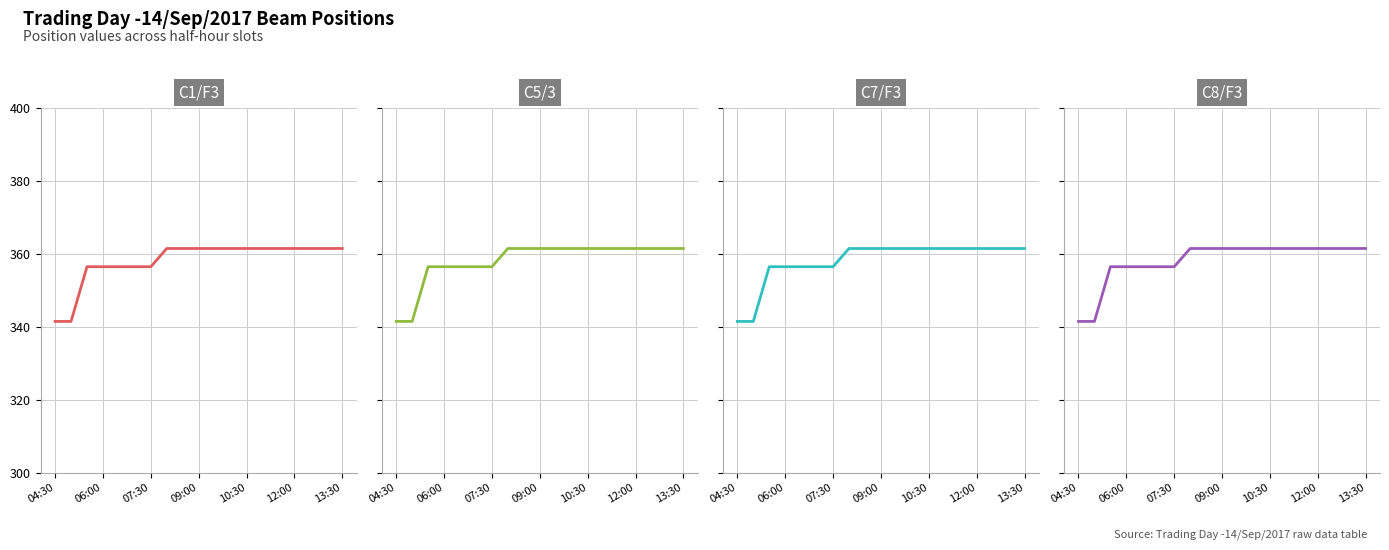

True or false: C1/F3 and C8/F3 cross at least once.

False